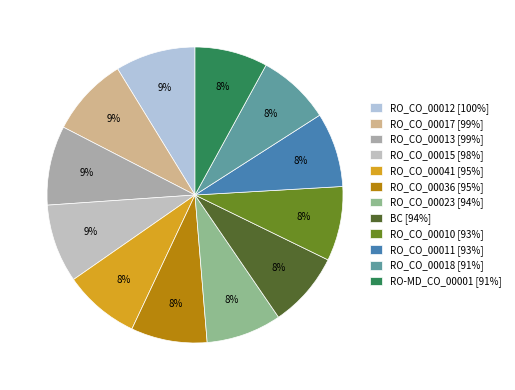

How many slices are in this pie chart?

12